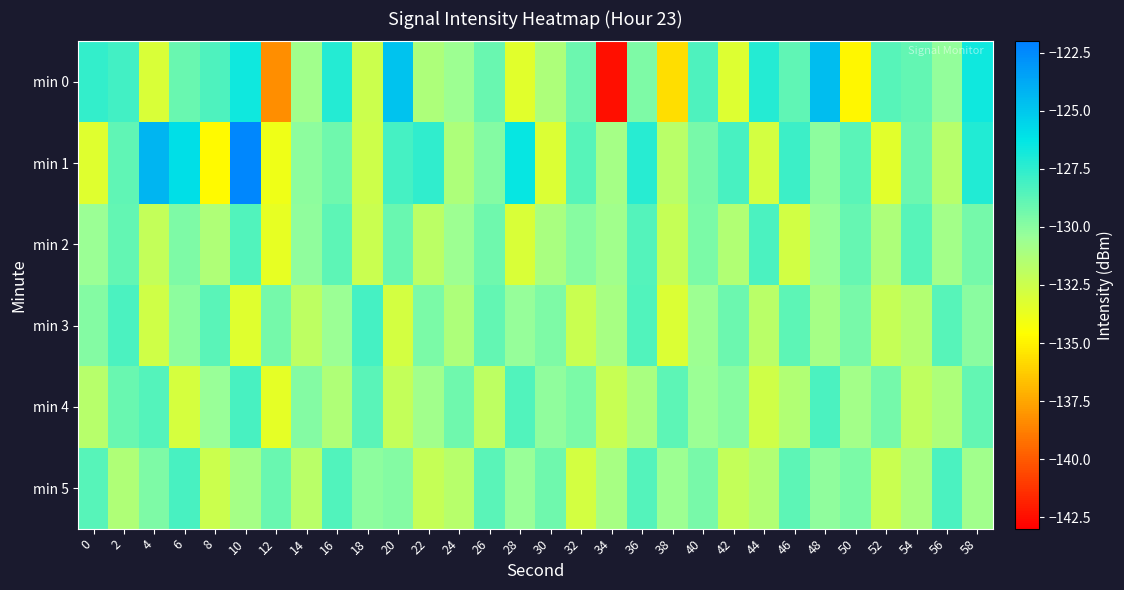

List the series in order of their peak value, lowest first.

min 2, min 4, min 5, min 3, min 0, min 1